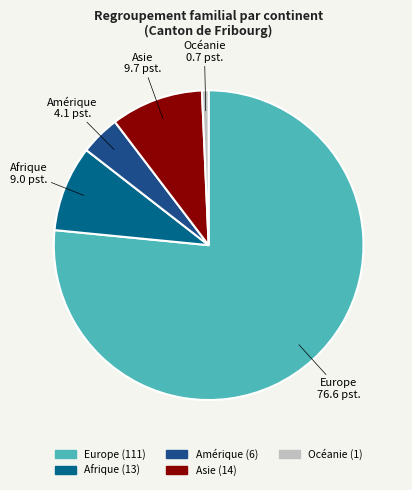

Between Asie and Amérique, which is larger?

Asie